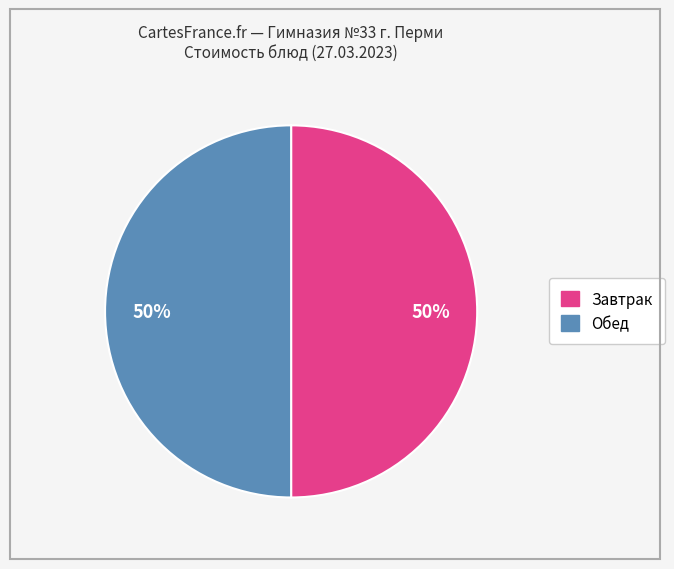

To the nearest percent, what is the average slice percentage?

50%